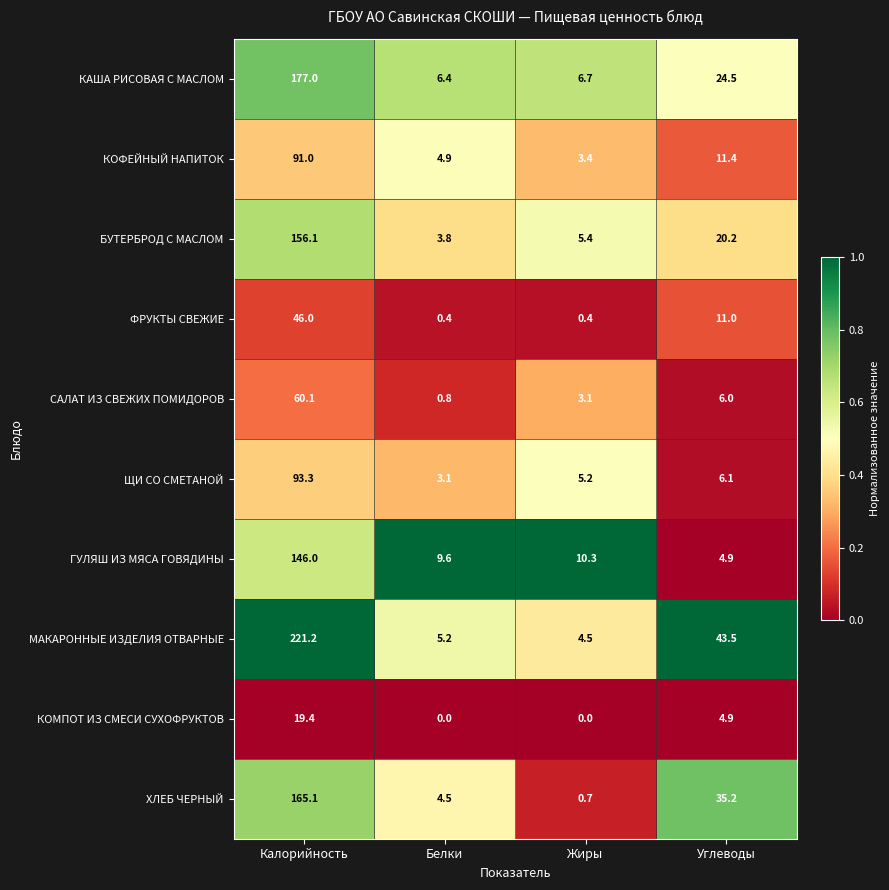

What is the difference between the ХЛЕБ ЧЕРНЫЙ values at Жиры and Белки?

3.8